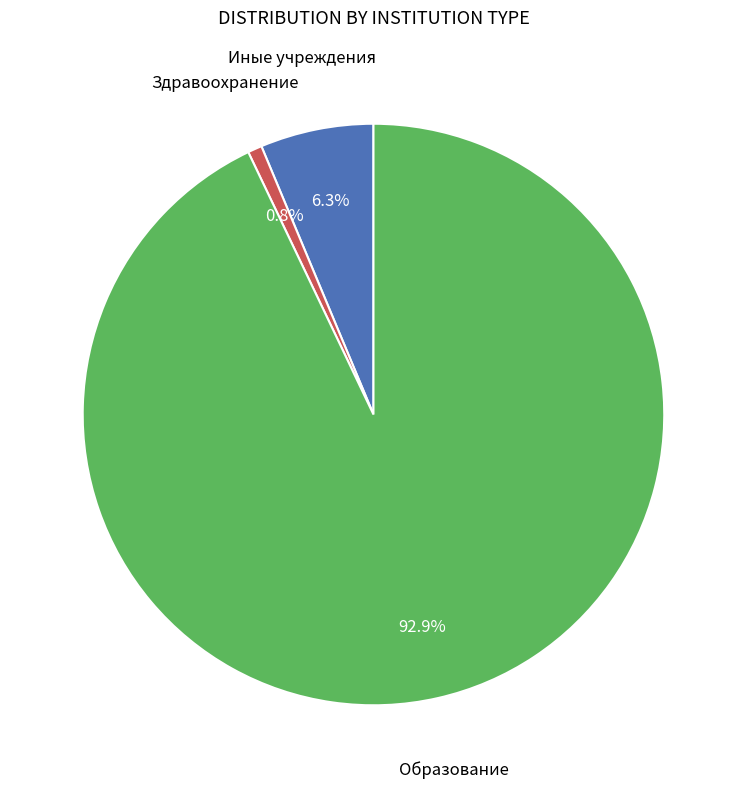

Rank the categories by value from highest to lowest.

Образование, Иные учреждения, Здравоохранение